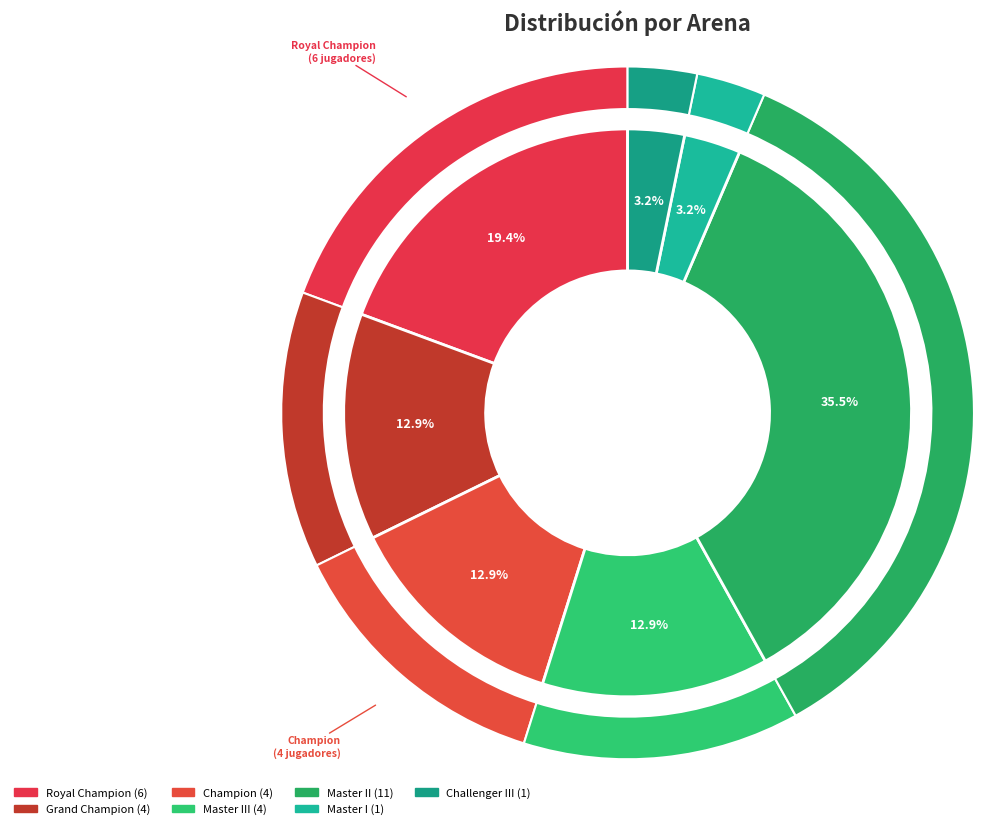

How many slices are in this pie chart?

7